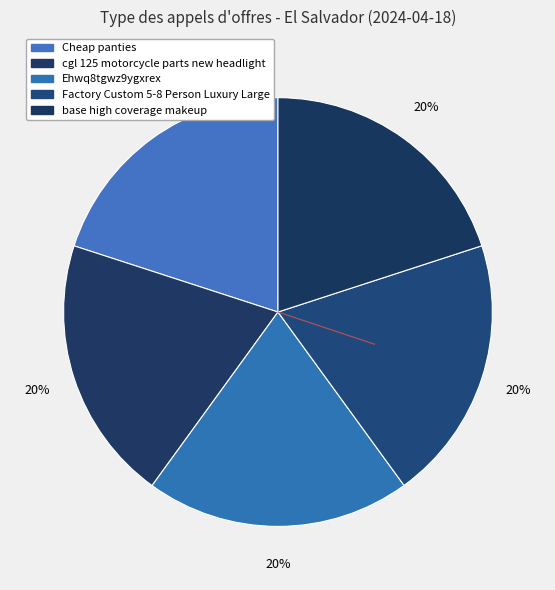

To the nearest percent, what is the combined percentage of Ehwq8tgwz9ygxrex and Factory Custom 5-8 Person Luxury Large?

40%